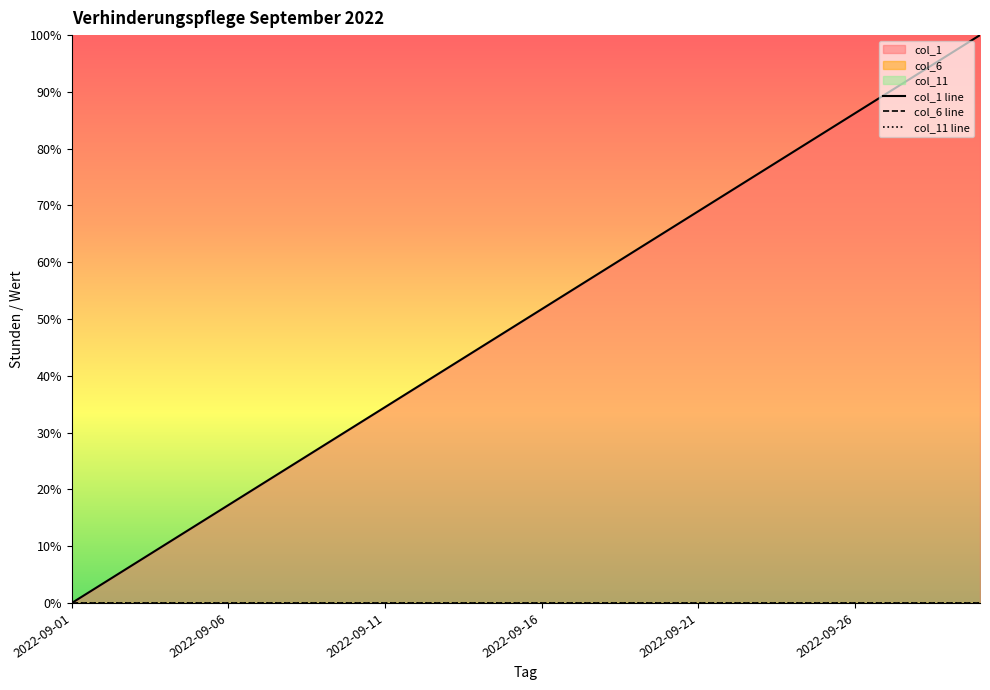

How many categories are shown in the chart?

30